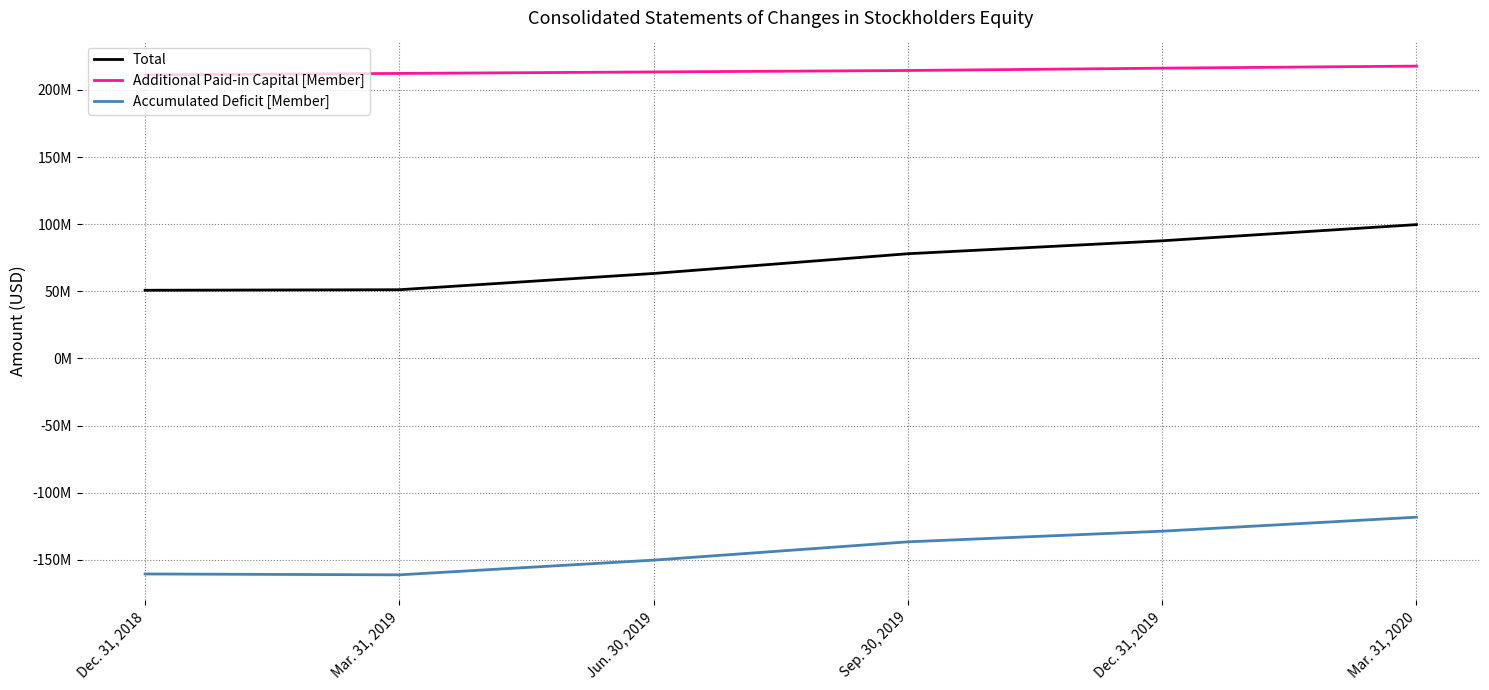

What are all the series names shown in the legend?

Total, Additional Paid-in Capital [Member], Accumulated Deficit [Member]